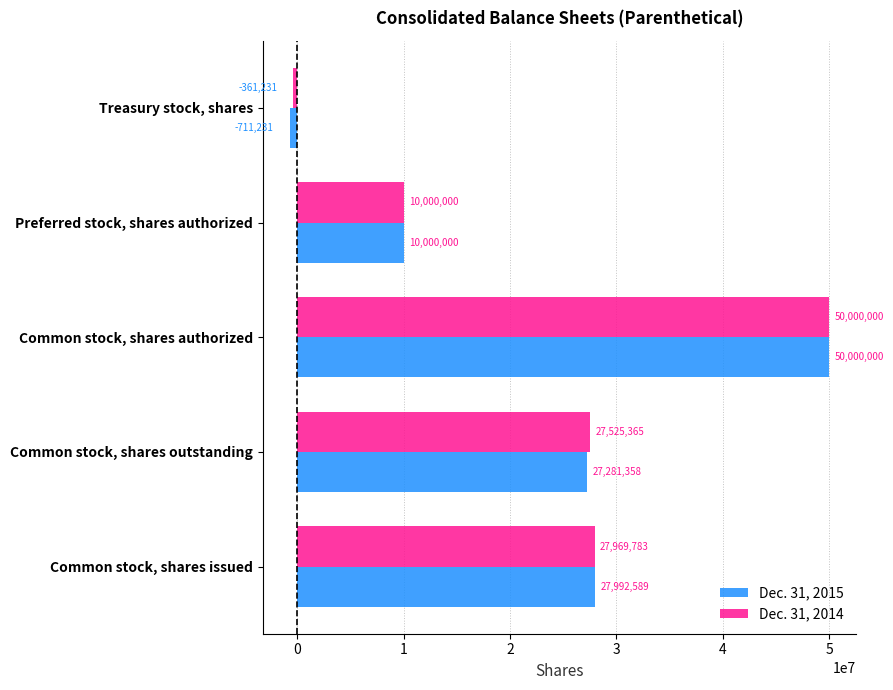

What is the sum of all Dec. 31, 2014 values?

115133917